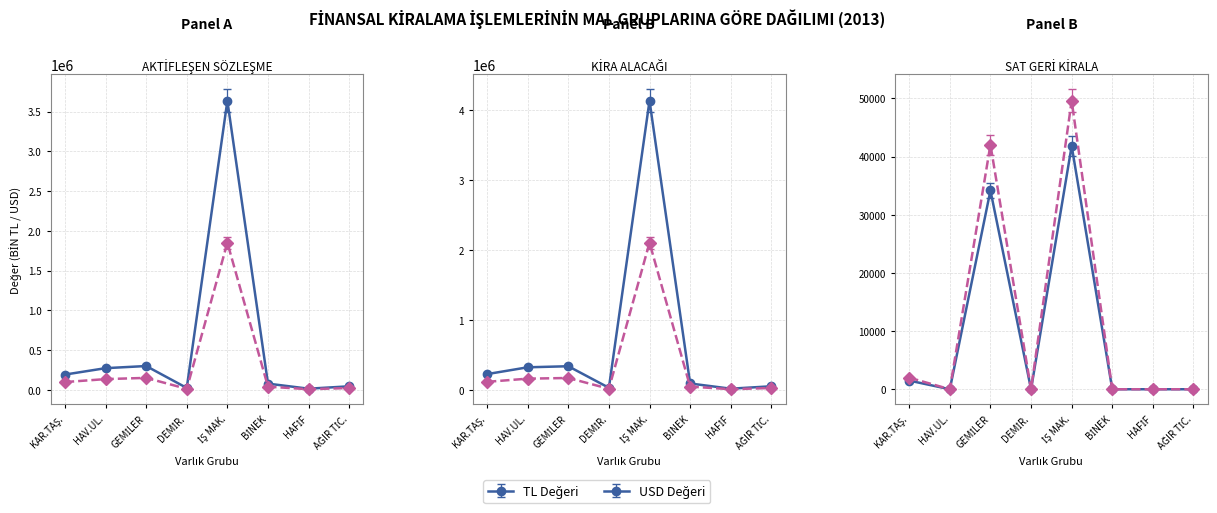

At which label is KİRA ALACAĞI USD closest to 1013788?

GEMİLER